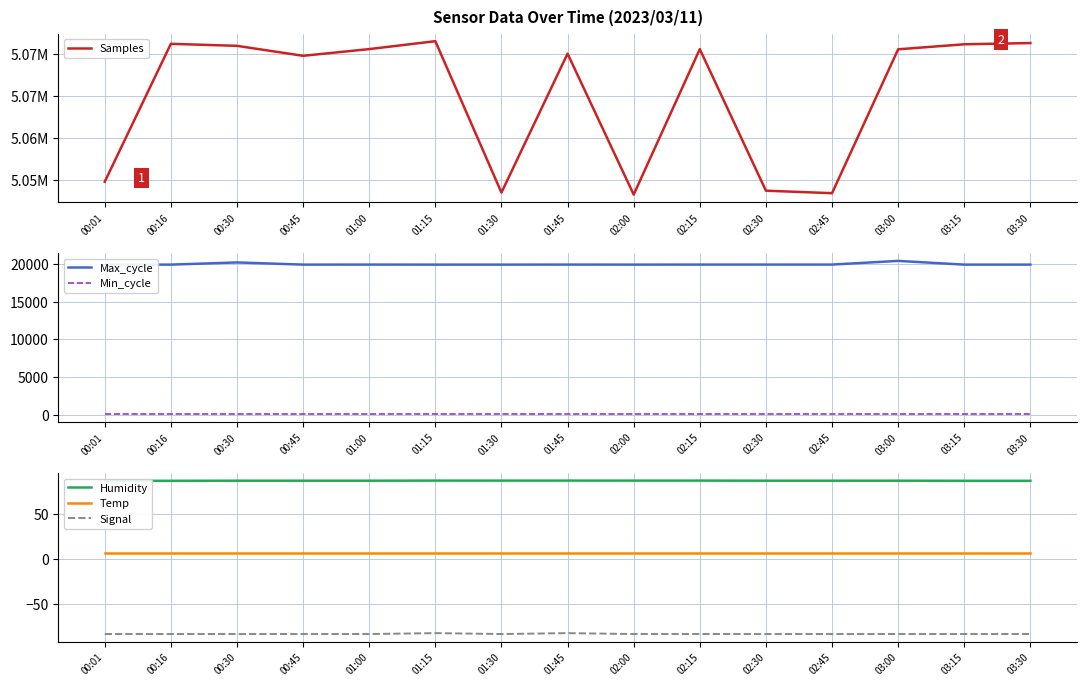

What is the sum of all Samples values?

75976401.0